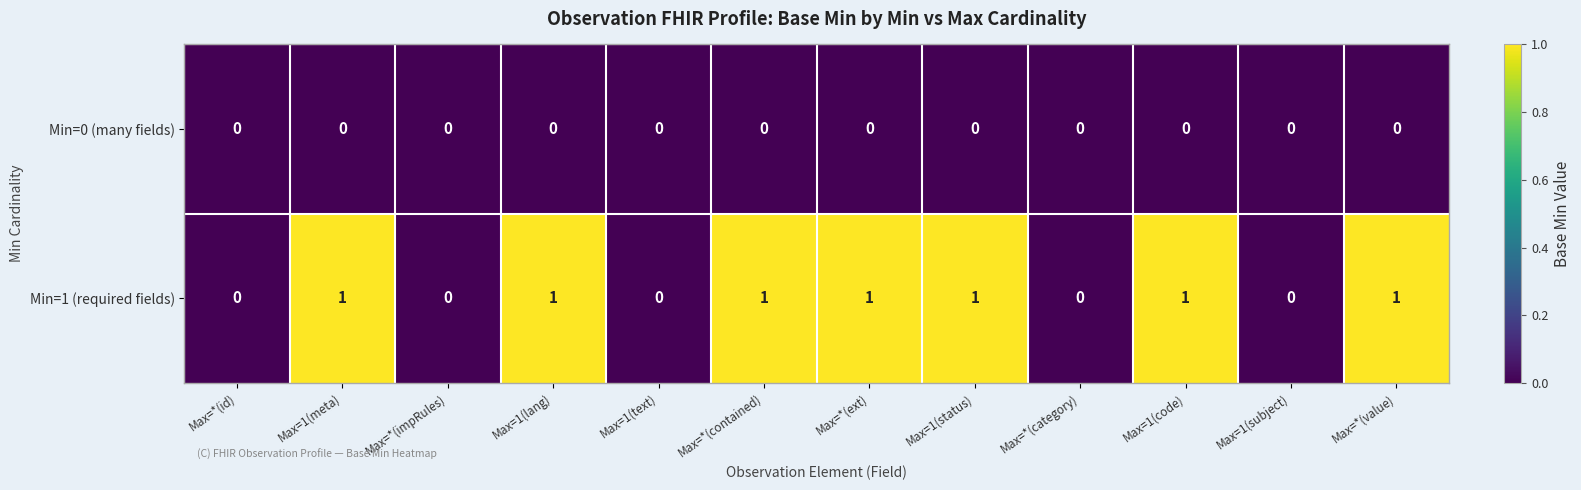

The Min=1 (required fields) series shows 0 at Max=1(text). True or false?

True